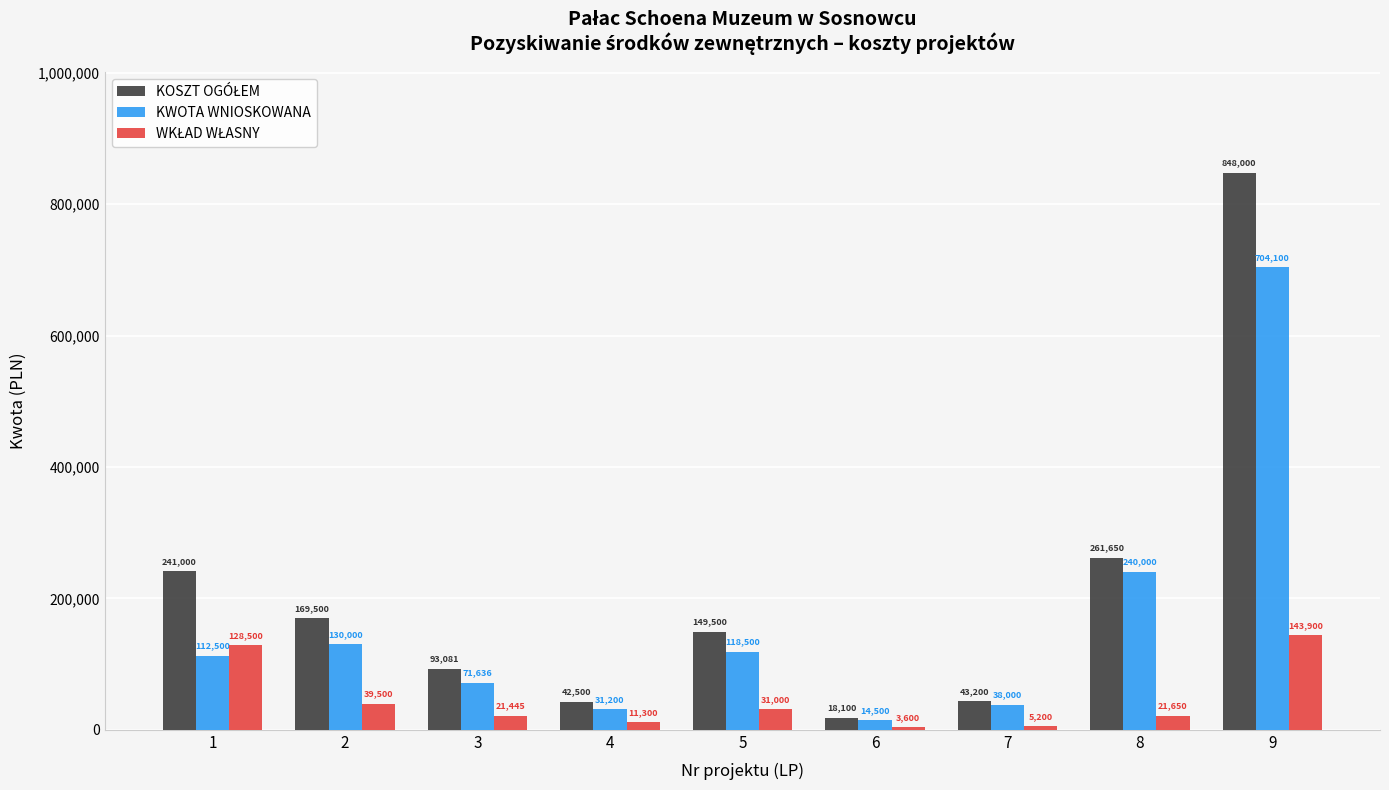

What is the sum of the KWOTA WNIOSKOWANA values at 9 and 8?

944100